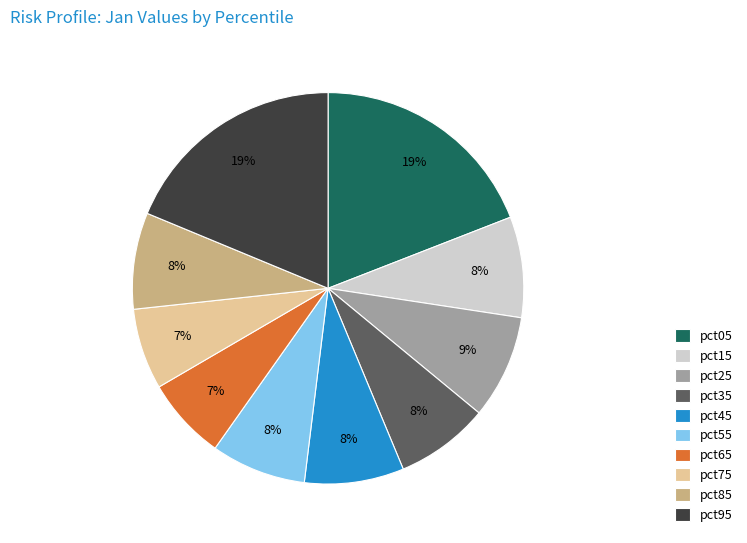

Is the sum of pct25 and pct35 greater than half?

No